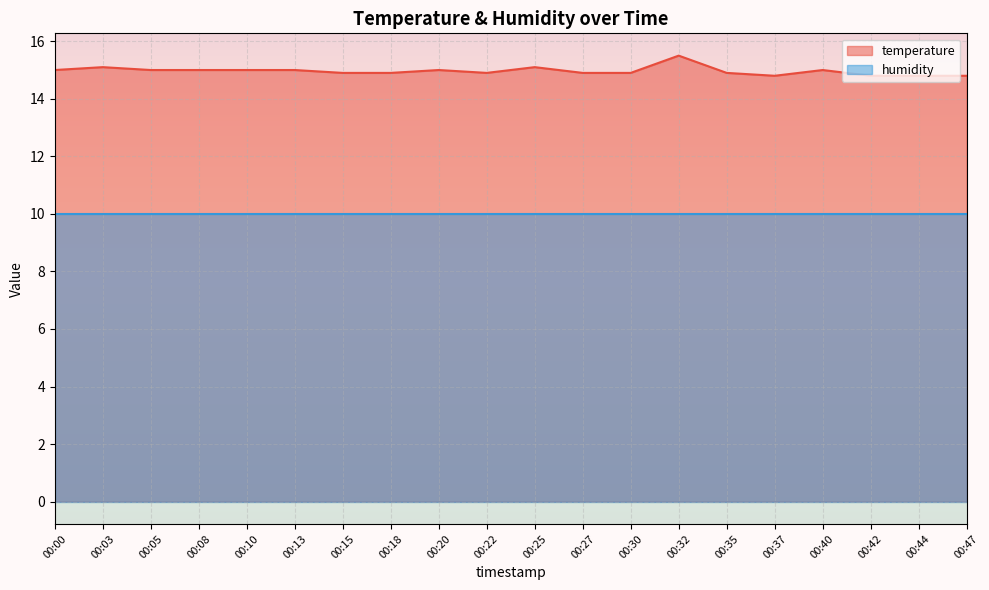

Is it true that the value at 00:13 is 3.6?

False